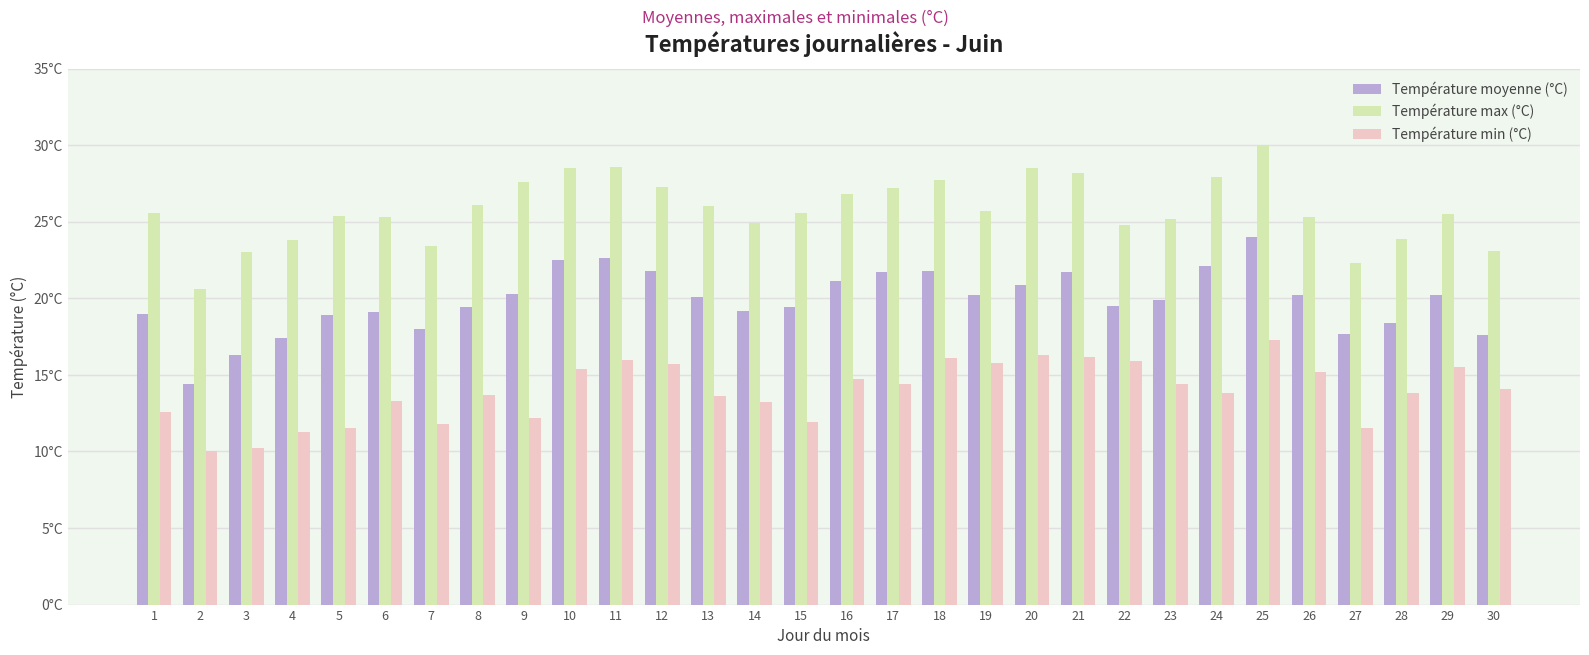

What are all the series names shown in the legend?

Température moyenne (°C), Température max (°C), Température min (°C)